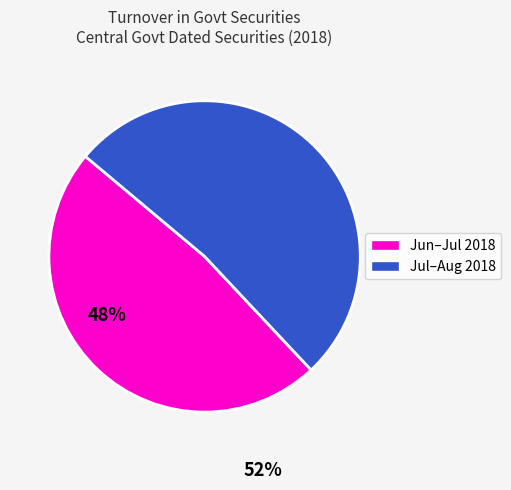

Is it true that Jun–Jul 2018 is 42% of the pie?

False